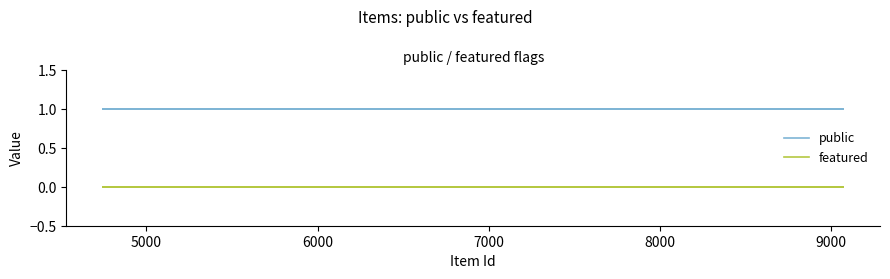

List the series in order of their overall mean, highest first.

public, featured